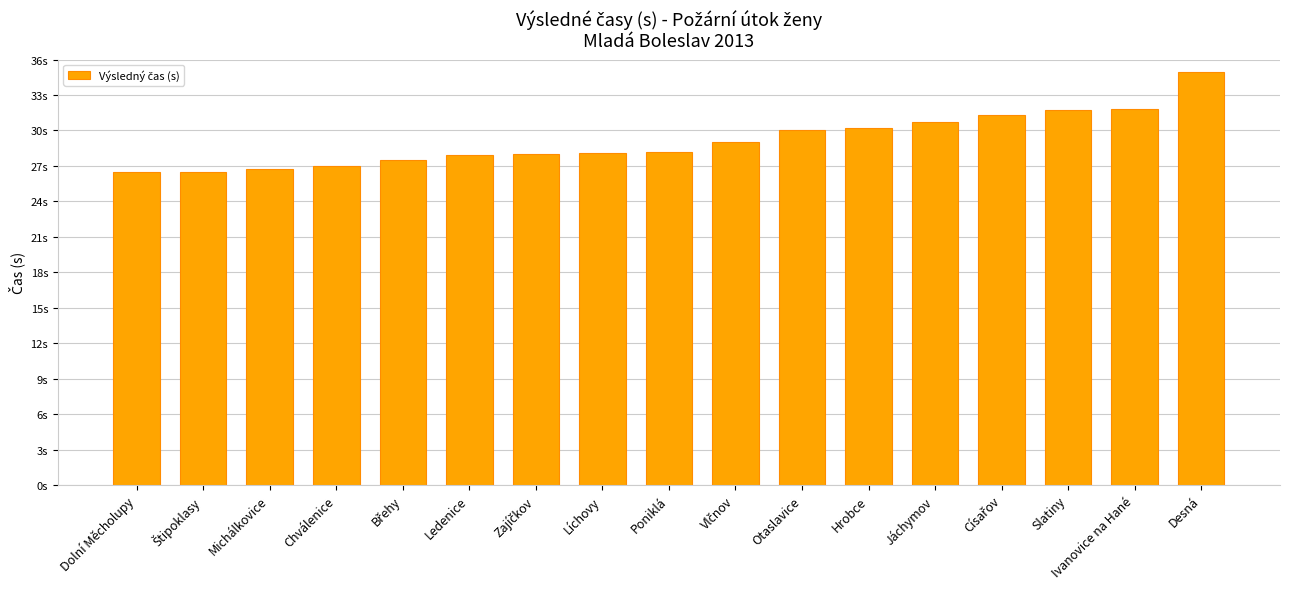

What is the label of the 6th bar from the left?

Ledenice